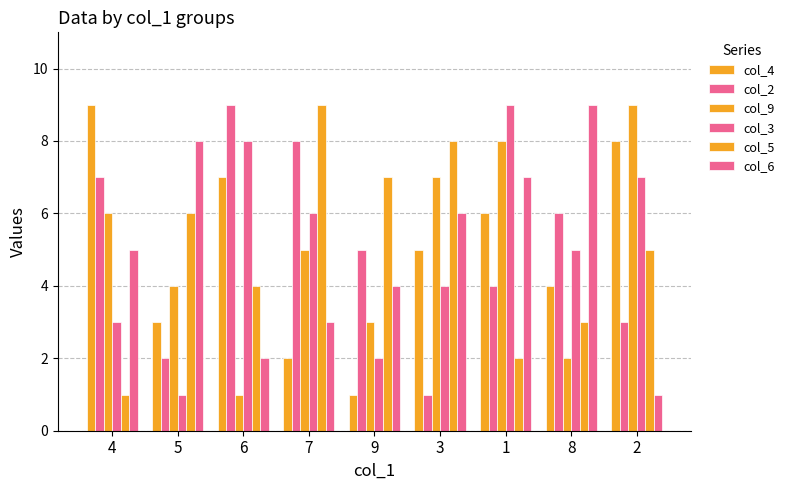

What is the value of the col_3 bar at the 5th from the left?

2